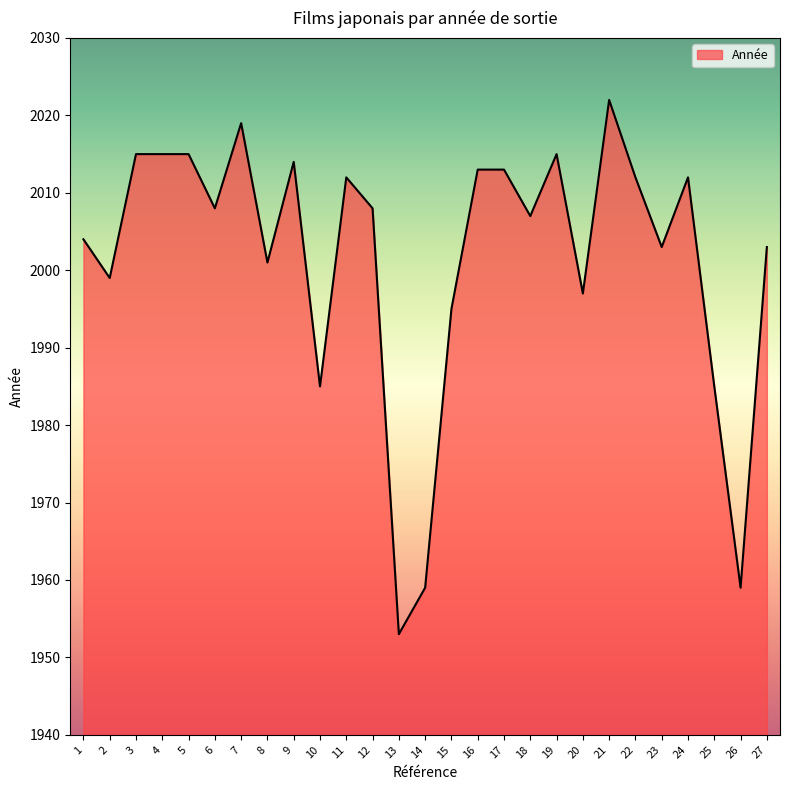

True or false: the data shows 2012 at 22.

True